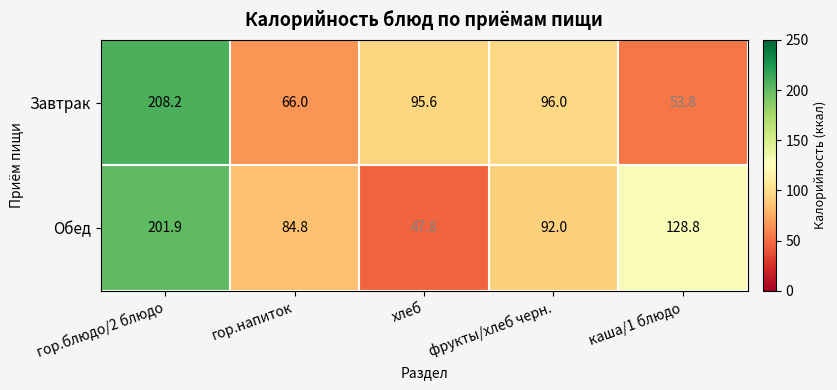

What is the highest value of the Обед series?

201.9